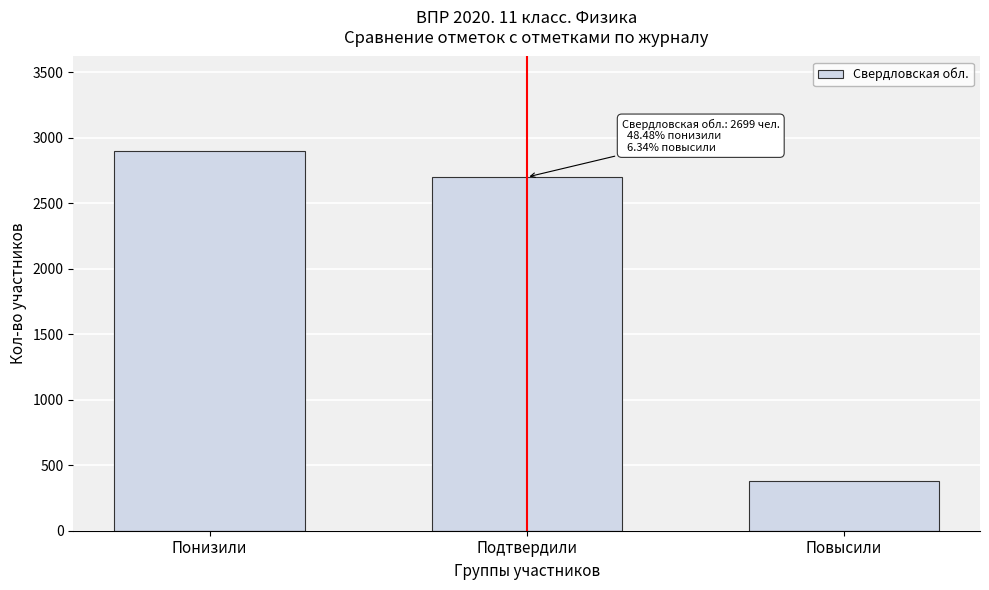

Reading left to right, what are all the values shown in this chart?

Понизили=2896	Подтвердили=2699	Повысили=379